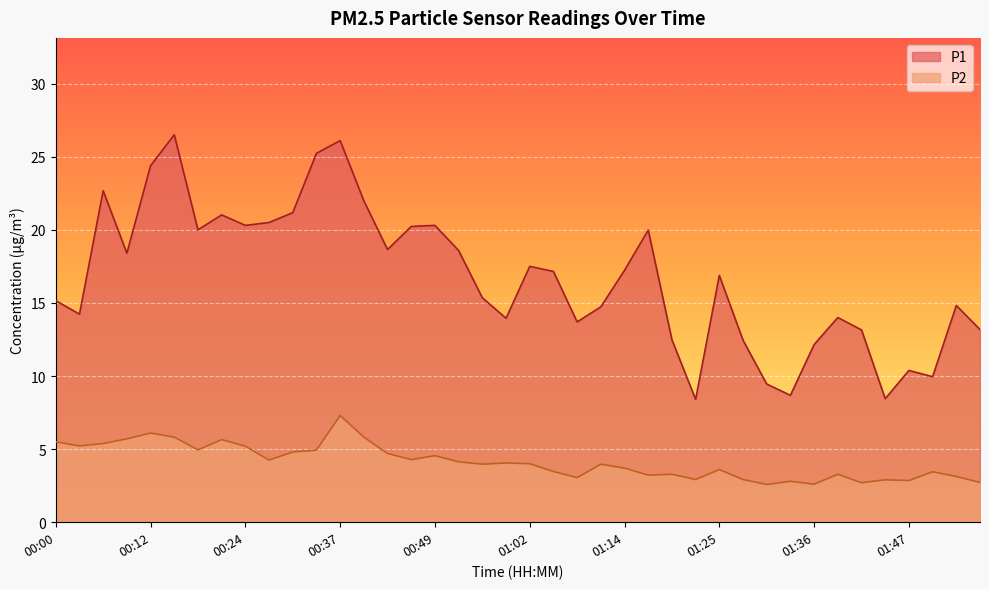

How many data points in P2 are less than 4?

20